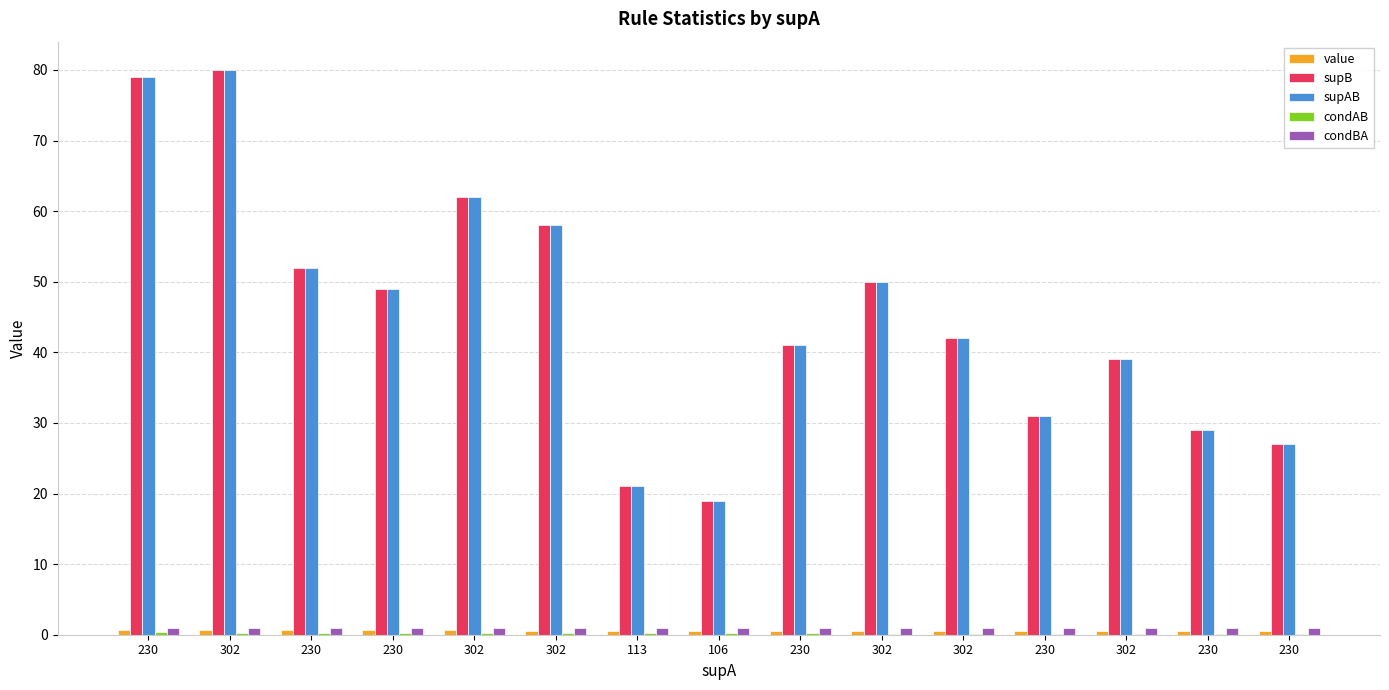

What is the label of the 15th bar from the left?

230